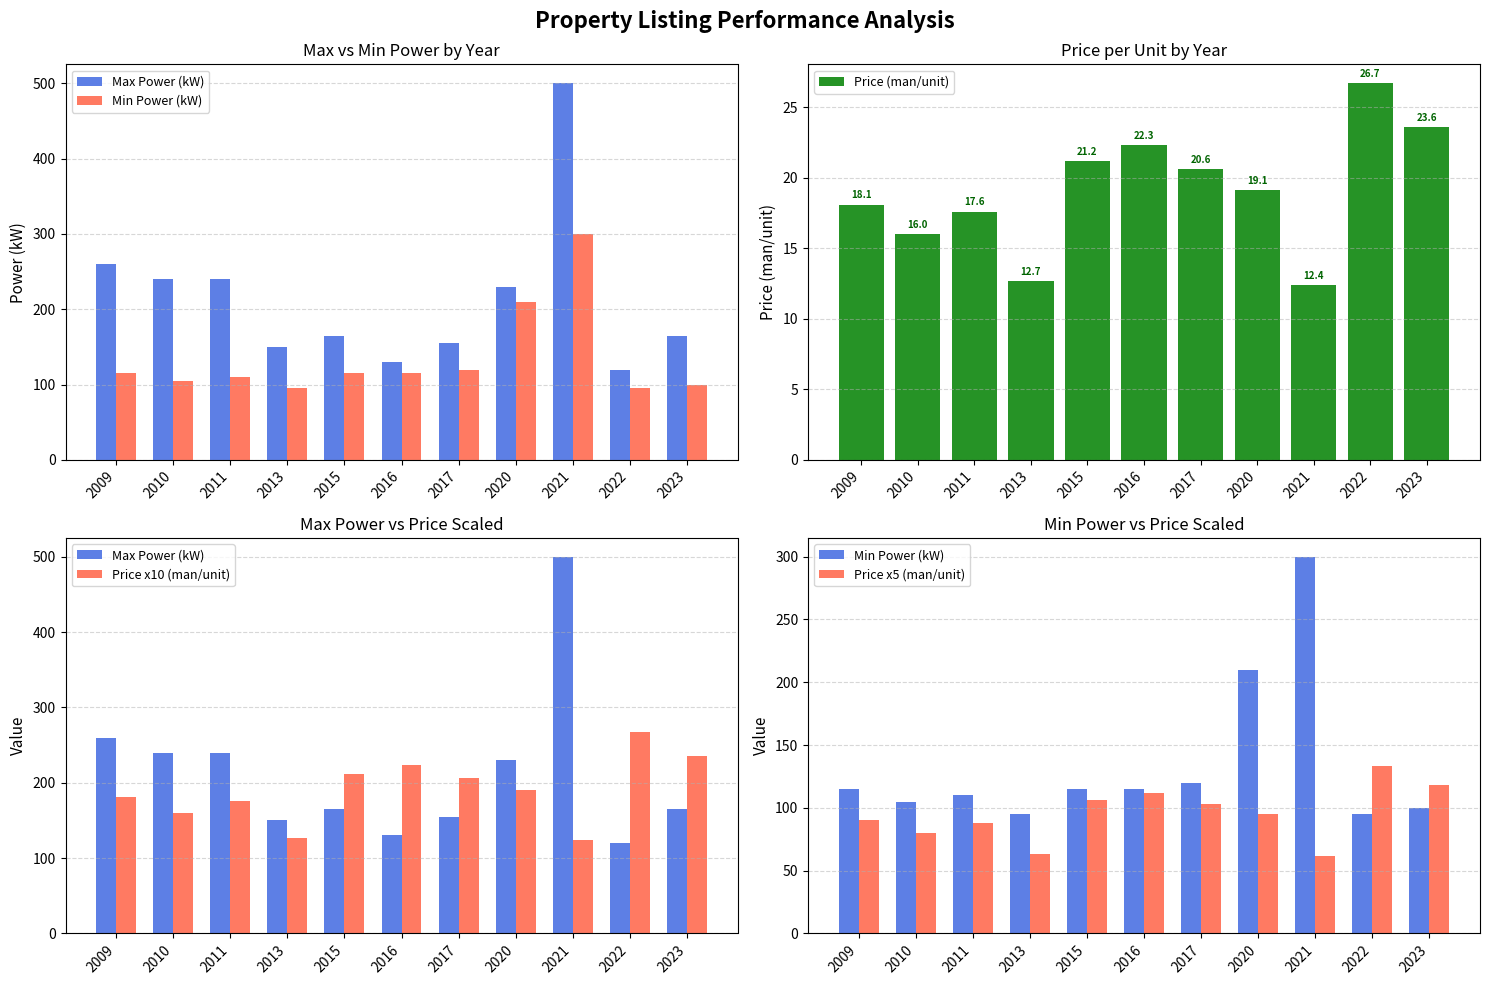

The value of Price (man/unit) at 2009 is 5.2. True or false?

False